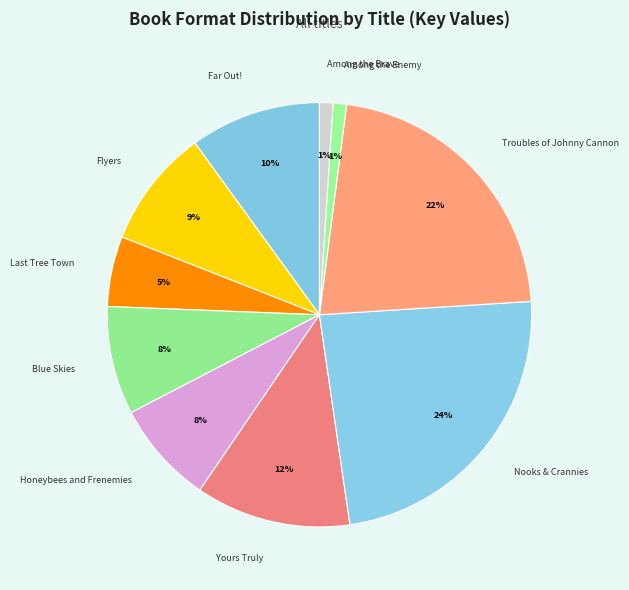

To the nearest percent, what is the difference between the largest and smallest slice percentages?

23%